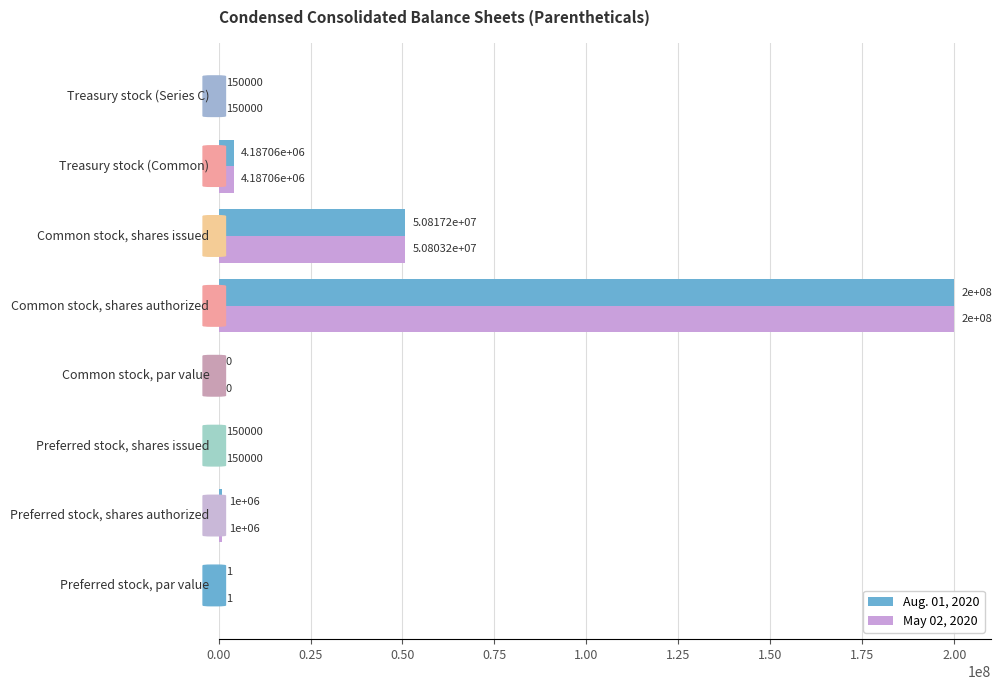

What is the greatest value displayed?

200000000.0